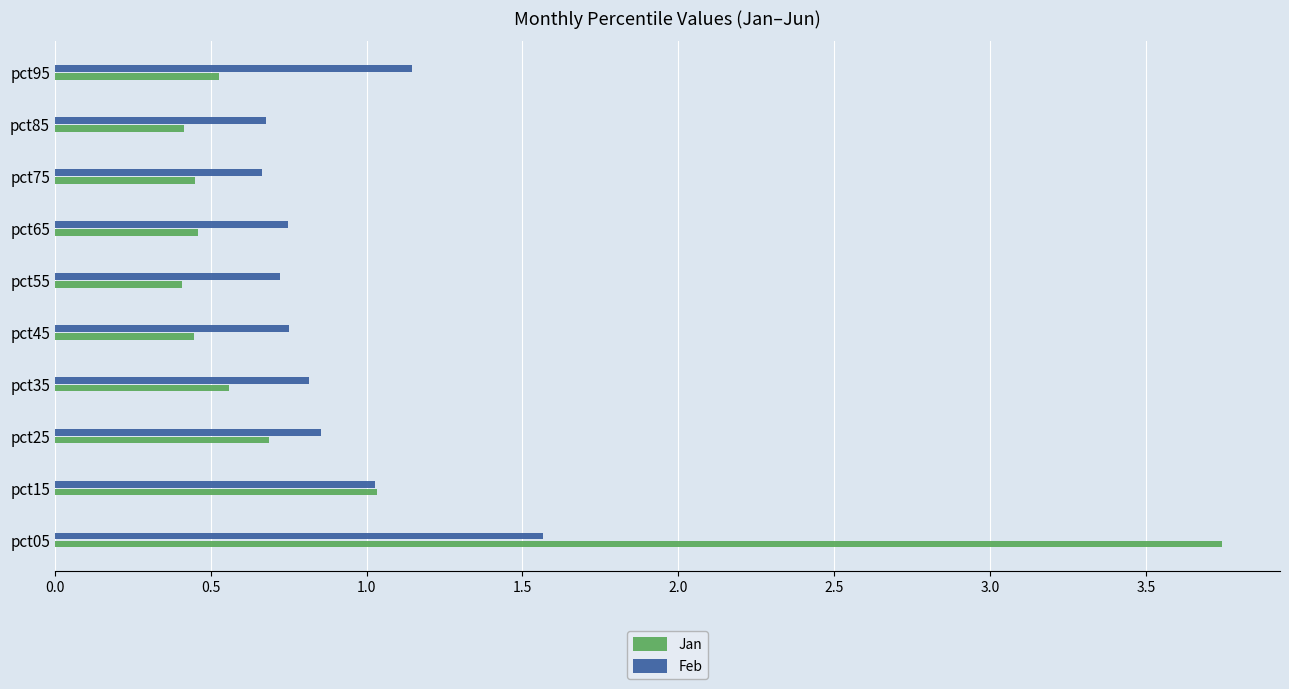

Rank the series by their maximum value, from highest to lowest.

Jan, Feb